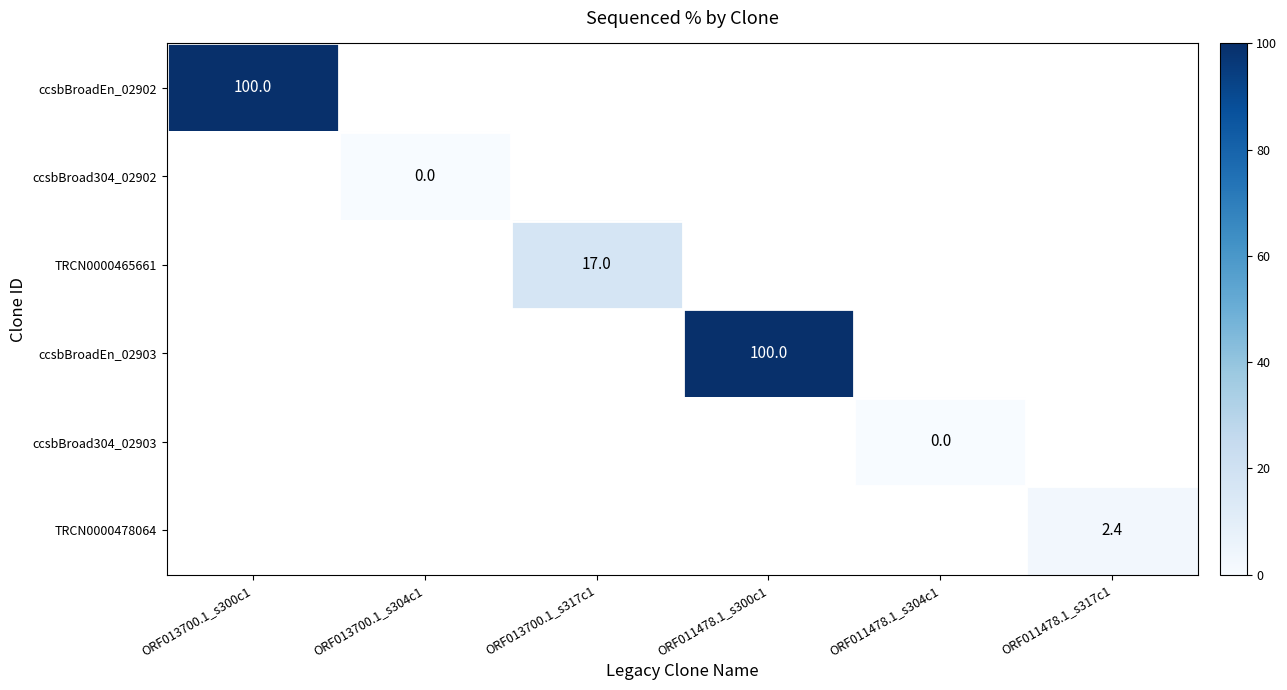

Which label corresponds to the smallest value in the chart?

ORF013700.1_s304c1